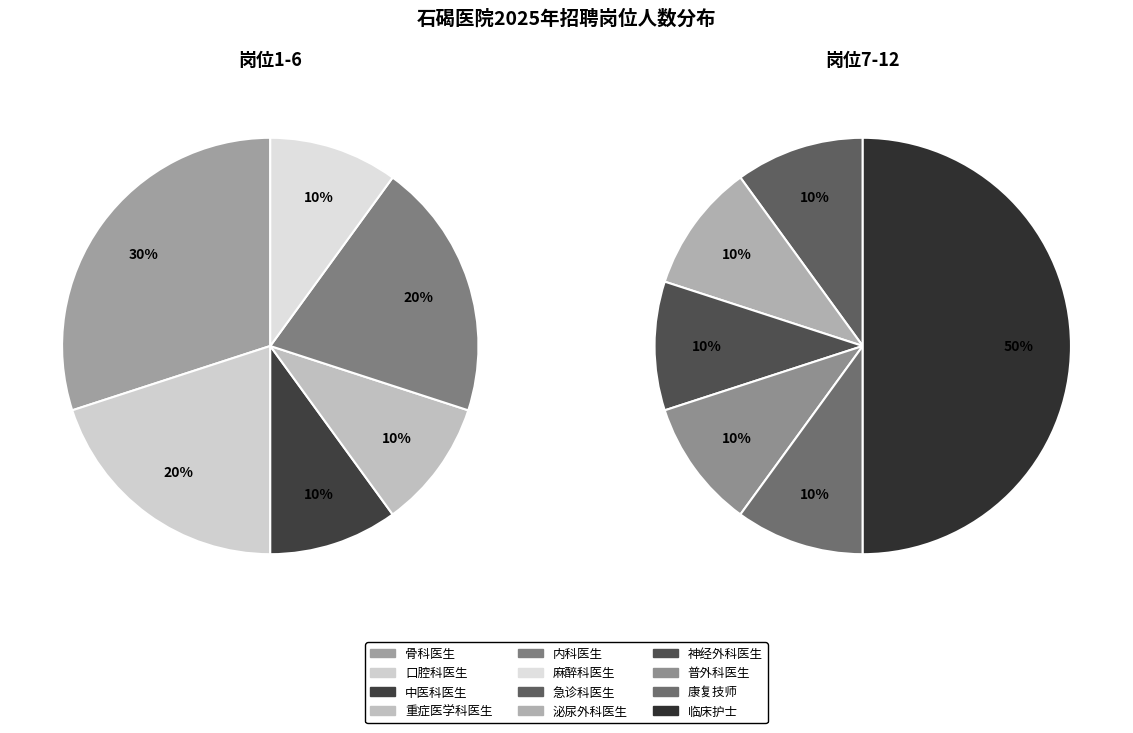

What is the ratio of the value at 普外科医生 to the value at 口腔科医生?

0.5